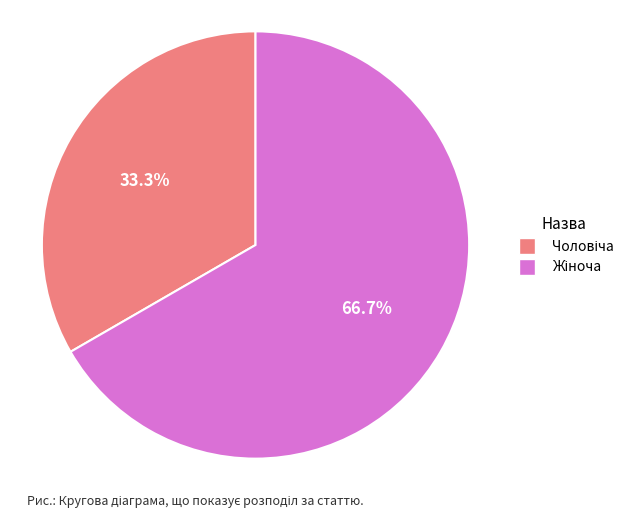

Is there a majority slice in this chart?

Yes